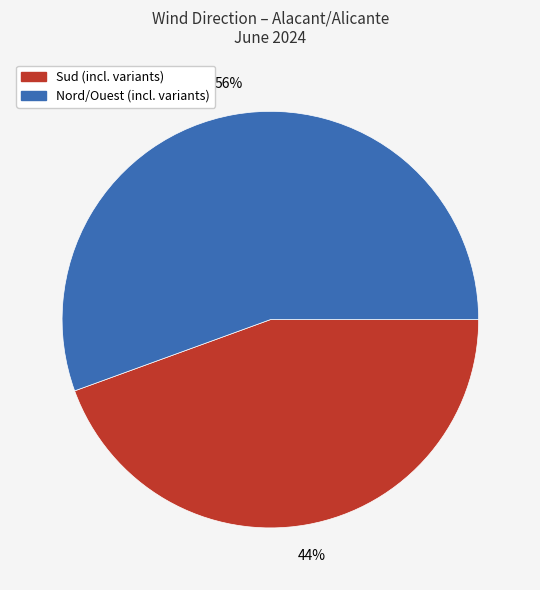

Does any single category account for the majority?

Yes